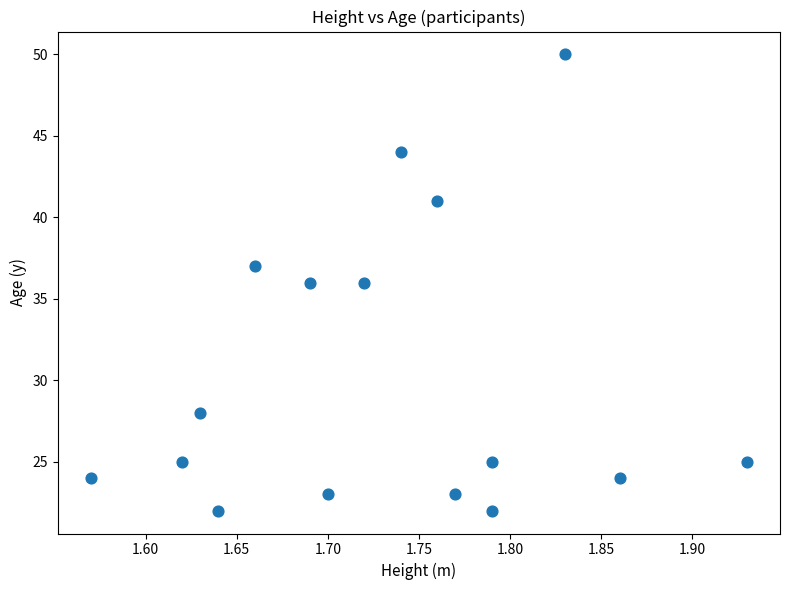

What is the range of Y values (max minus min)?

28